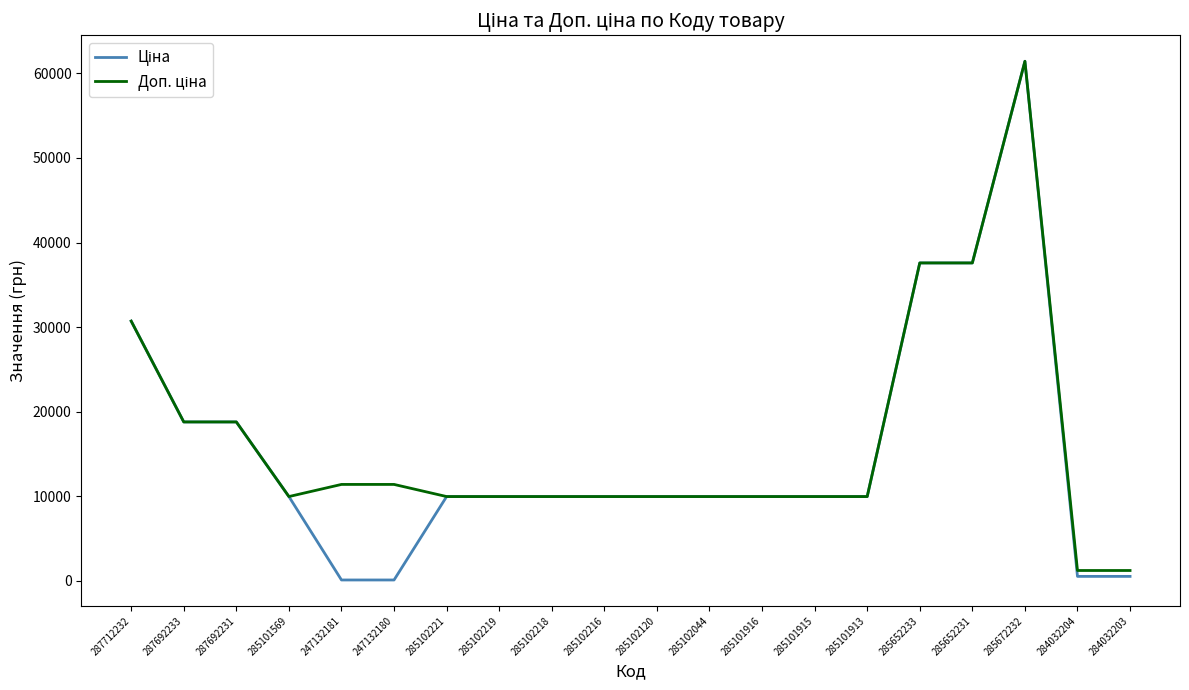

What is the maximum value shown in the chart?

61434.3